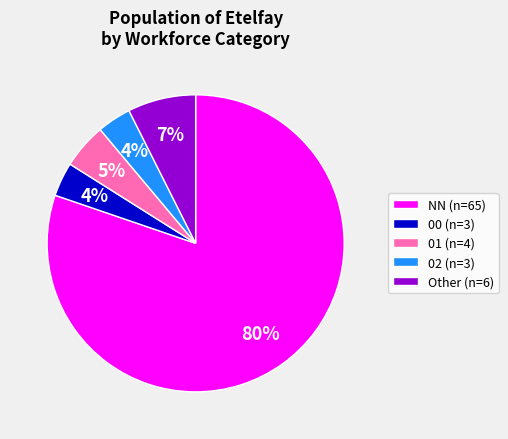

Is 02 the majority of the pie?

No